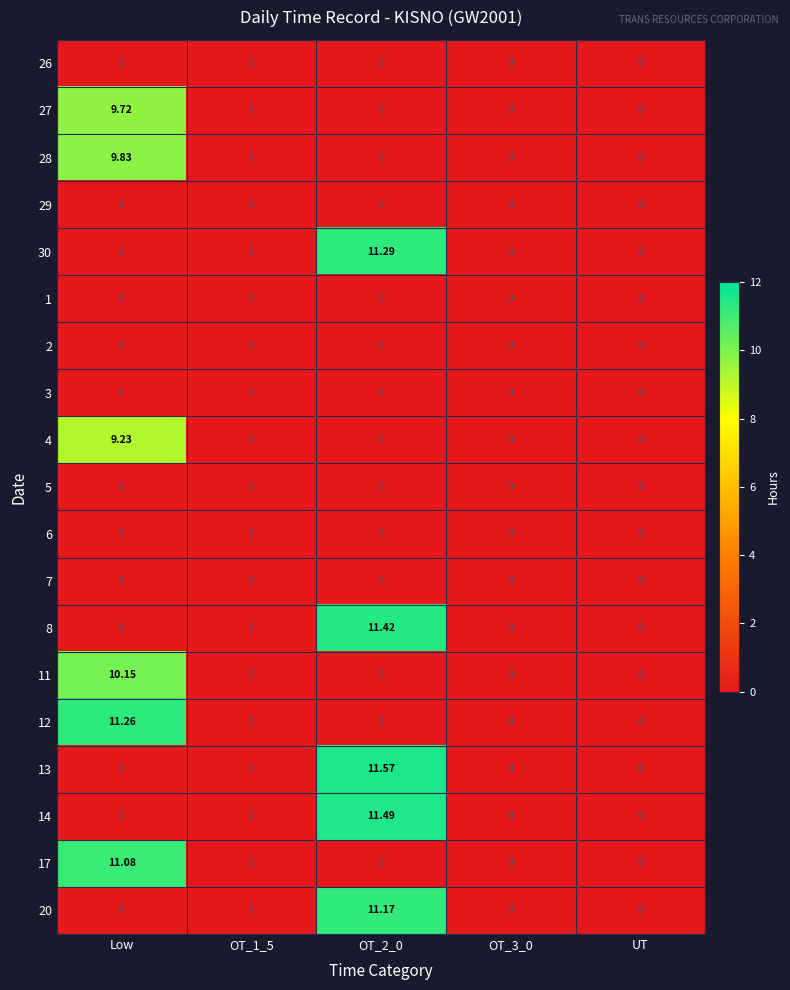

Which category has the highest value in the 17 series?

Low